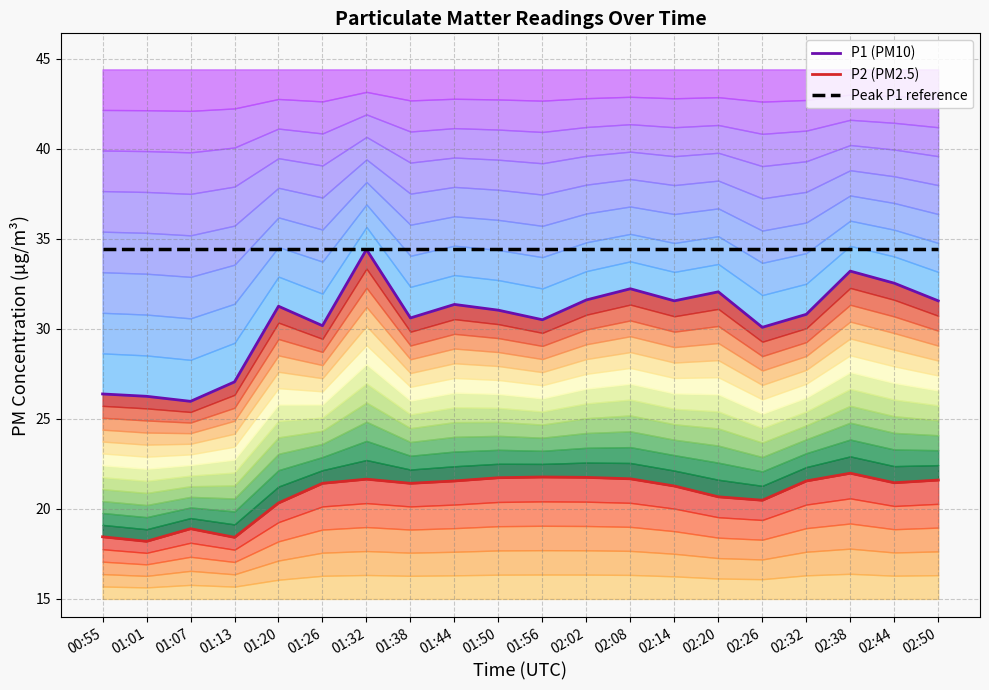

Which category has the lowest value across all series?

01:01